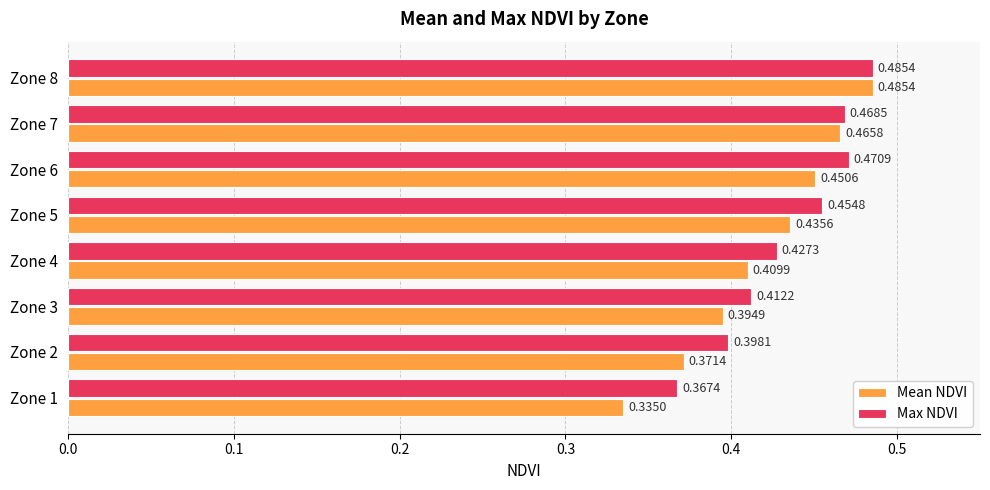

What is the sum of all Mean NDVI values?

3.3